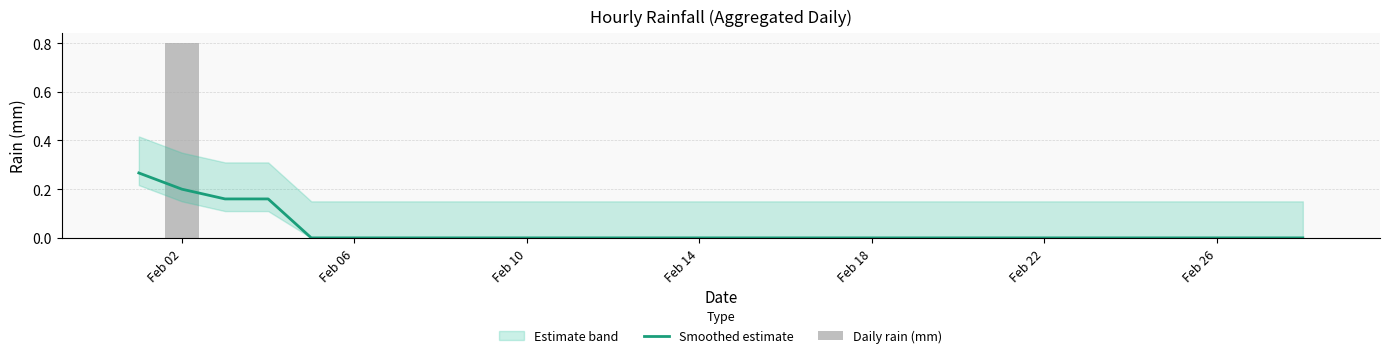

What is the difference between the maximum and minimum values in the Daily rain (mm) series?

0.8